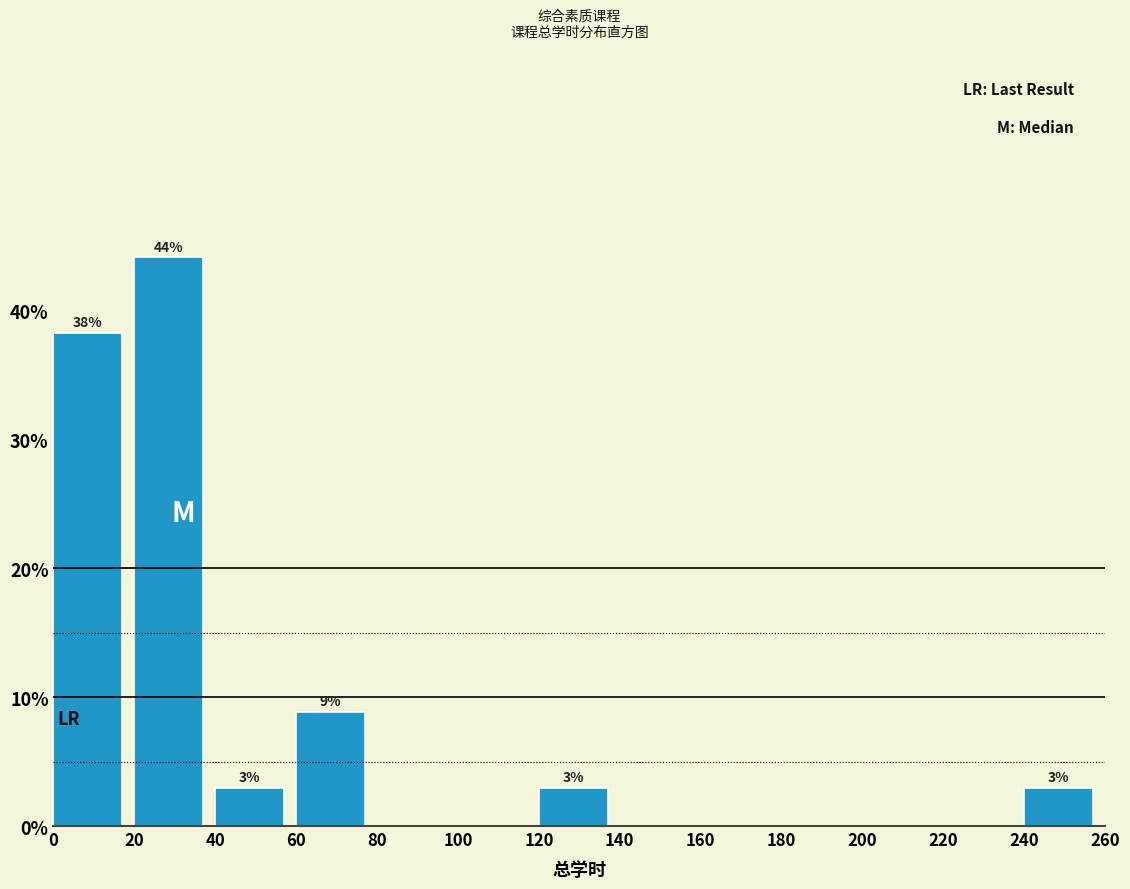

Over which range of the x-axis is the bar tallest?

20 to 40